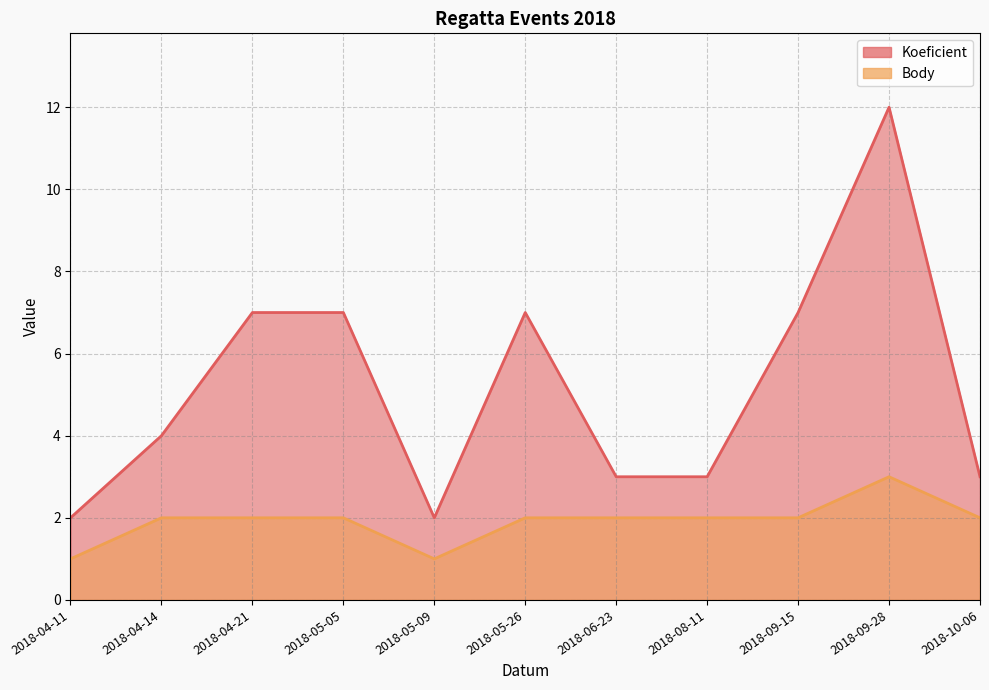

In Body, how many points are higher than both neighbors (excluding endpoints)?

1